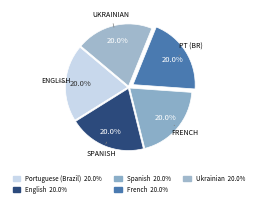

Count the number of slices in the pie.

5